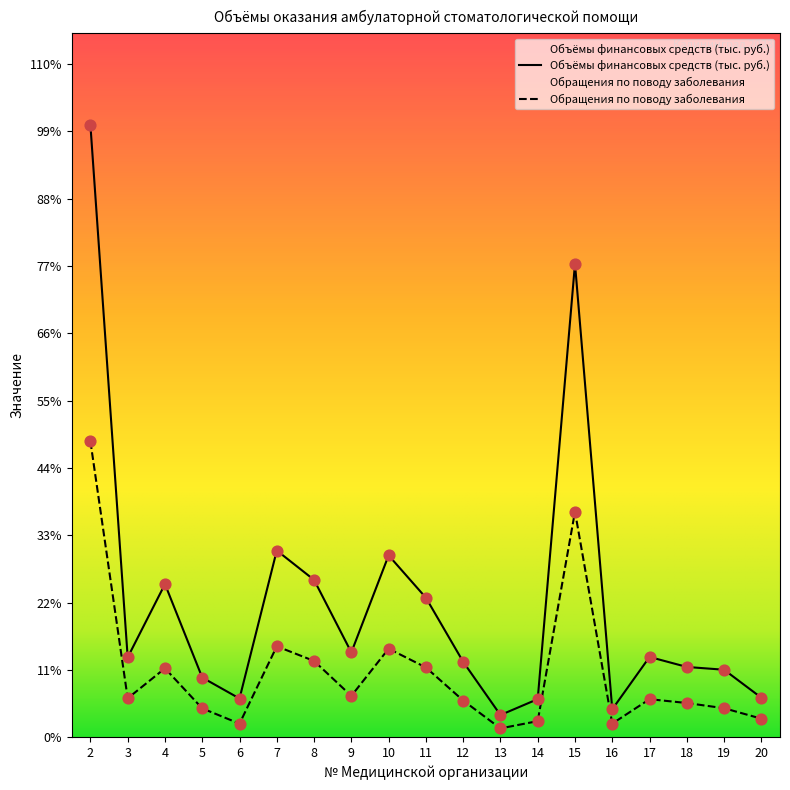

Is the value of Объёмы финансовых средств (тыс. руб.) at 16 greater than the value of Обращения по поводу заболевания at 17?

No